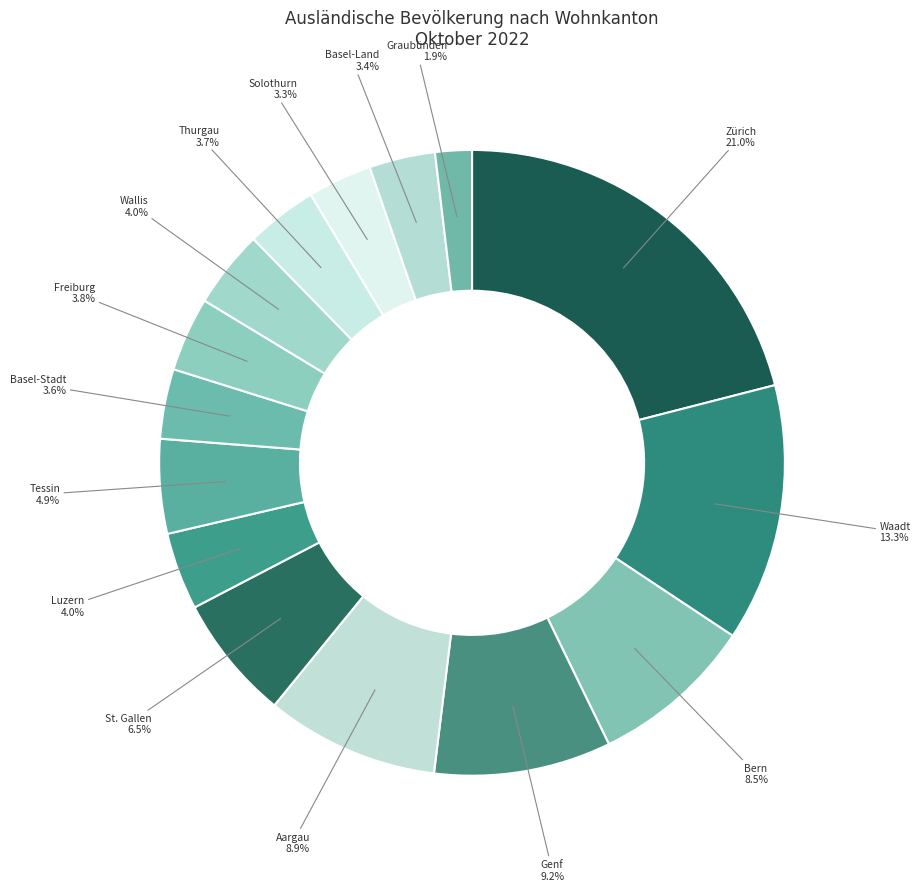

Which slice is the smallest?

Graubünden